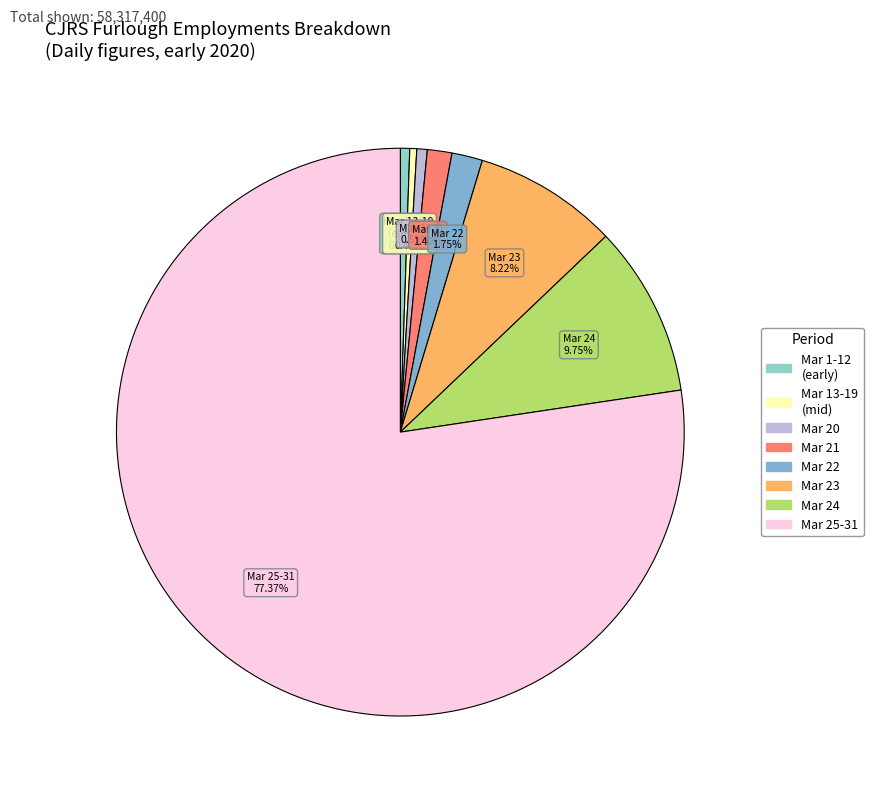

Is there a majority slice in this chart?

Yes